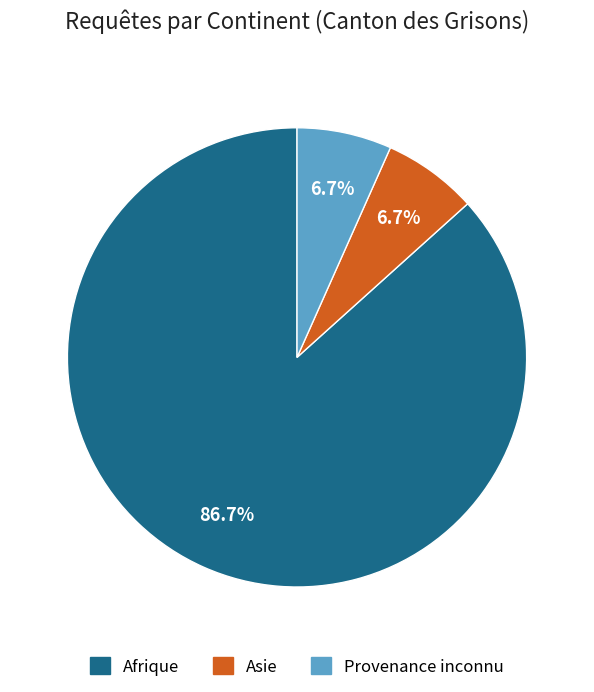

What is the majority slice?

Afrique